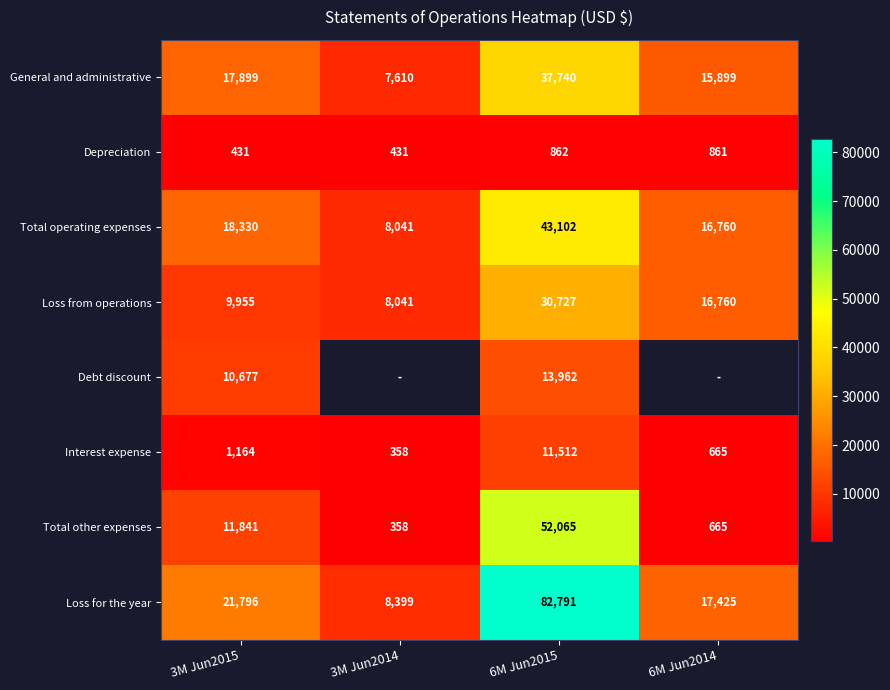

True or false: Depreciation has a value of 862 at 6M Jun2015.

True